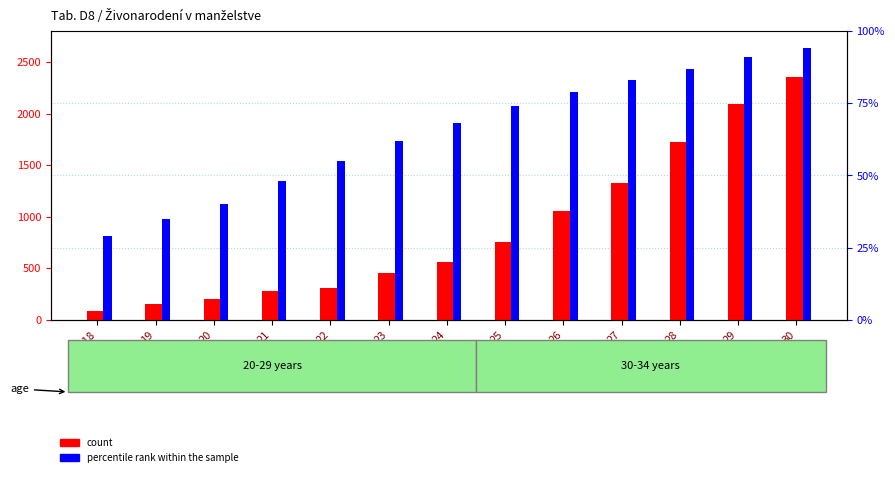

Reading right to left, transcribe all the data shown in this chart.

count: 30=2353	29=2095	28=1721	27=1328	26=1051	25=756	24=561	23=452	22=310	21=279	20=198	19=155	-18=83
percentile rank within the sample: 30=94	29=91	28=87	27=83	26=79	25=74	24=68	23=62	22=55	21=48	20=40	19=35	-18=29